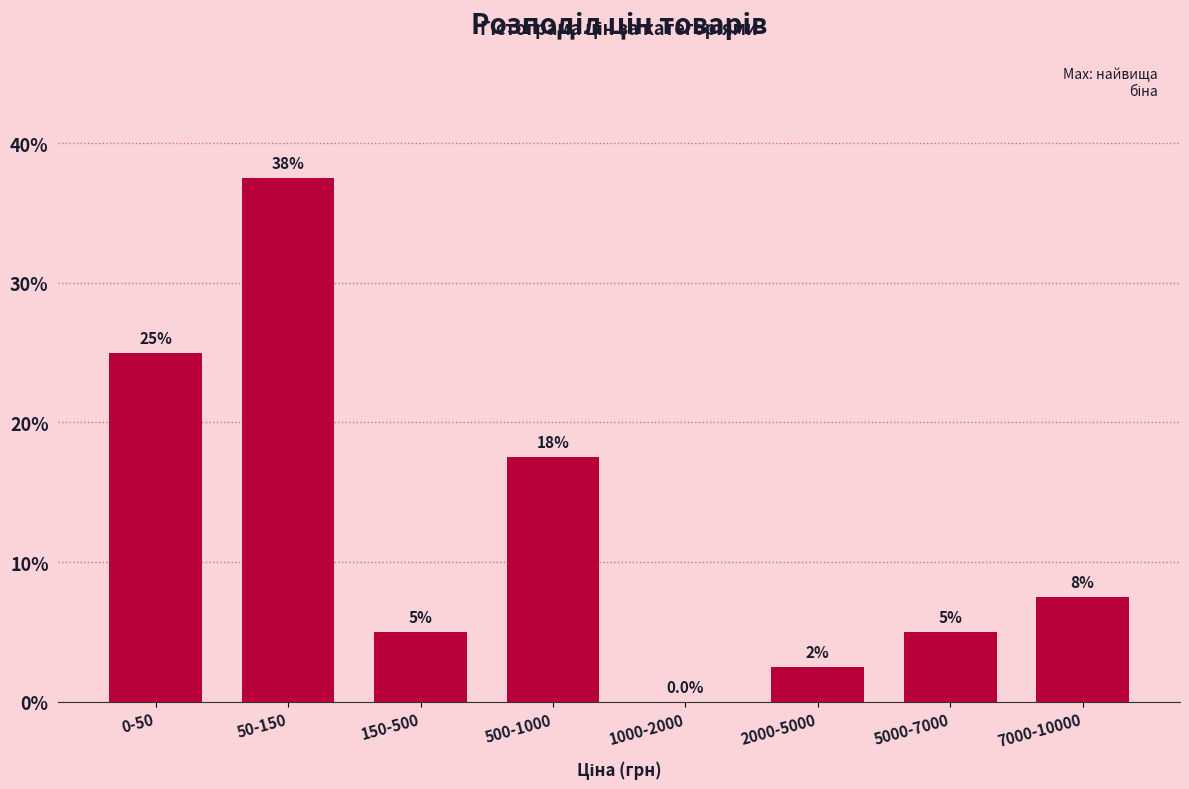

Reading left to right, transcribe all the data shown in this chart.

0-50=25.0	50-150=37.5	150-500=5.0	500-1000=17.5	1000-2000=0.0	2000-5000=2.5	5000-7000=5.0	7000-10000=7.5